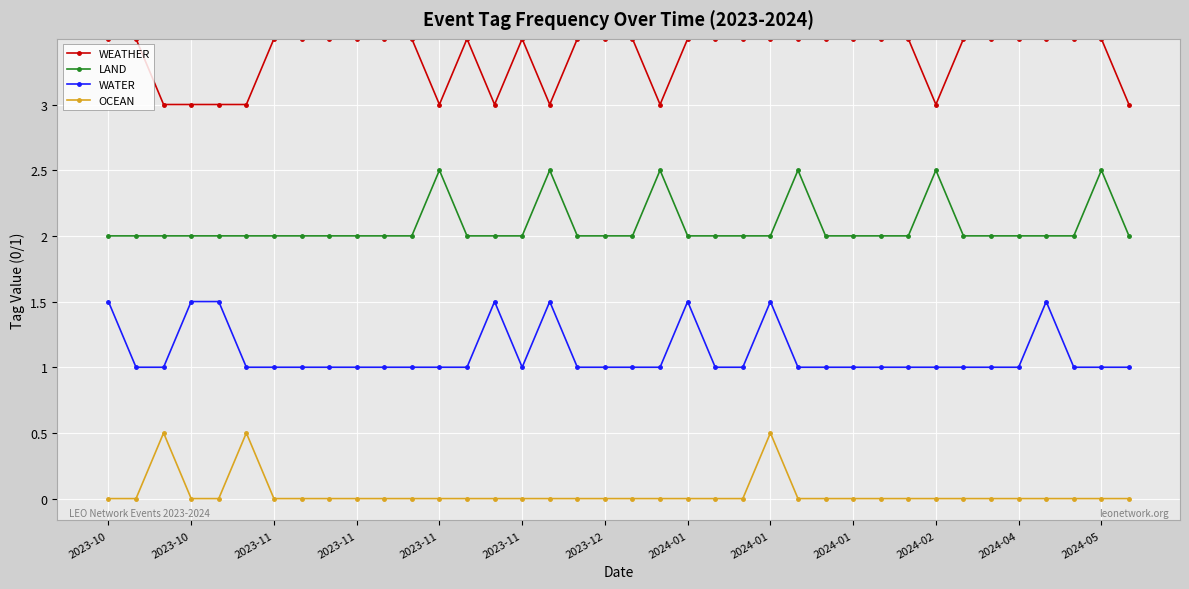

How many interior local peaks does the OCEAN series have?

3